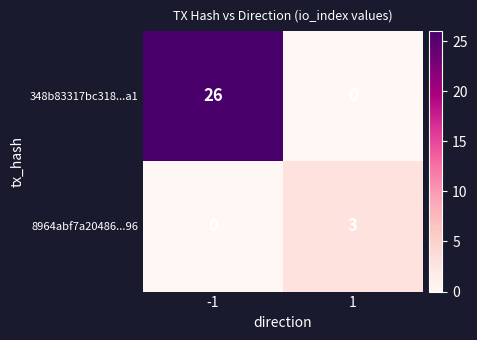

List the series in order of their overall mean, highest first.

348b83317bc318...a1, 8964abf7a20486...96